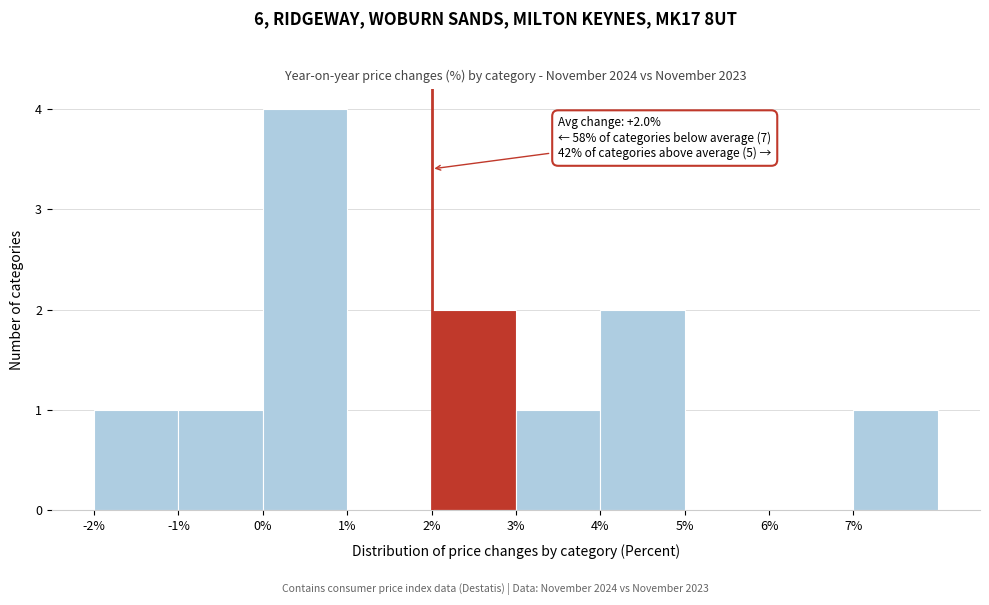

Over which range of the x-axis is the bar tallest?

0 to 1